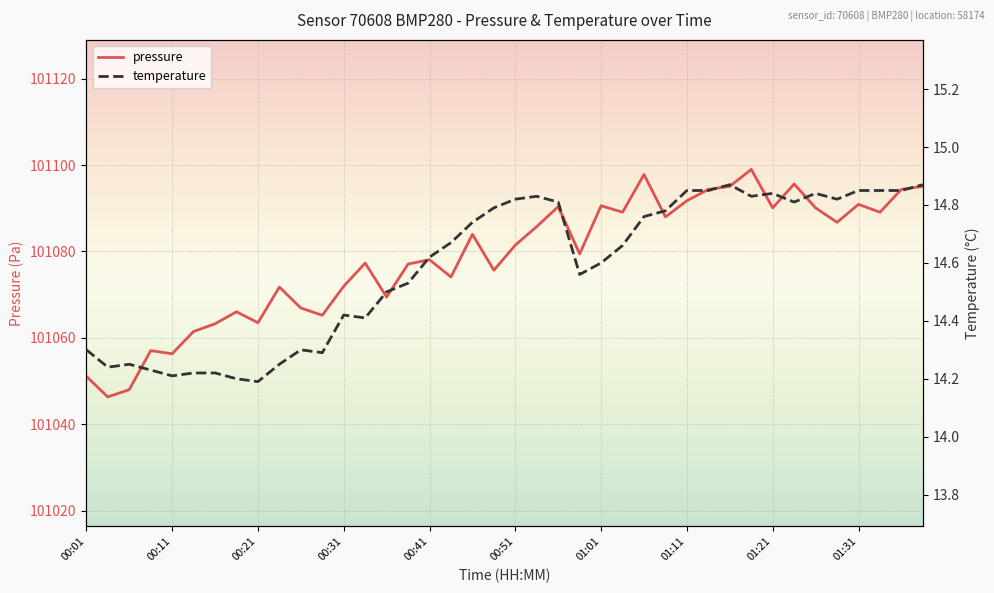

What is the difference between the maximum and second lowest values in the temperature series?

0.7